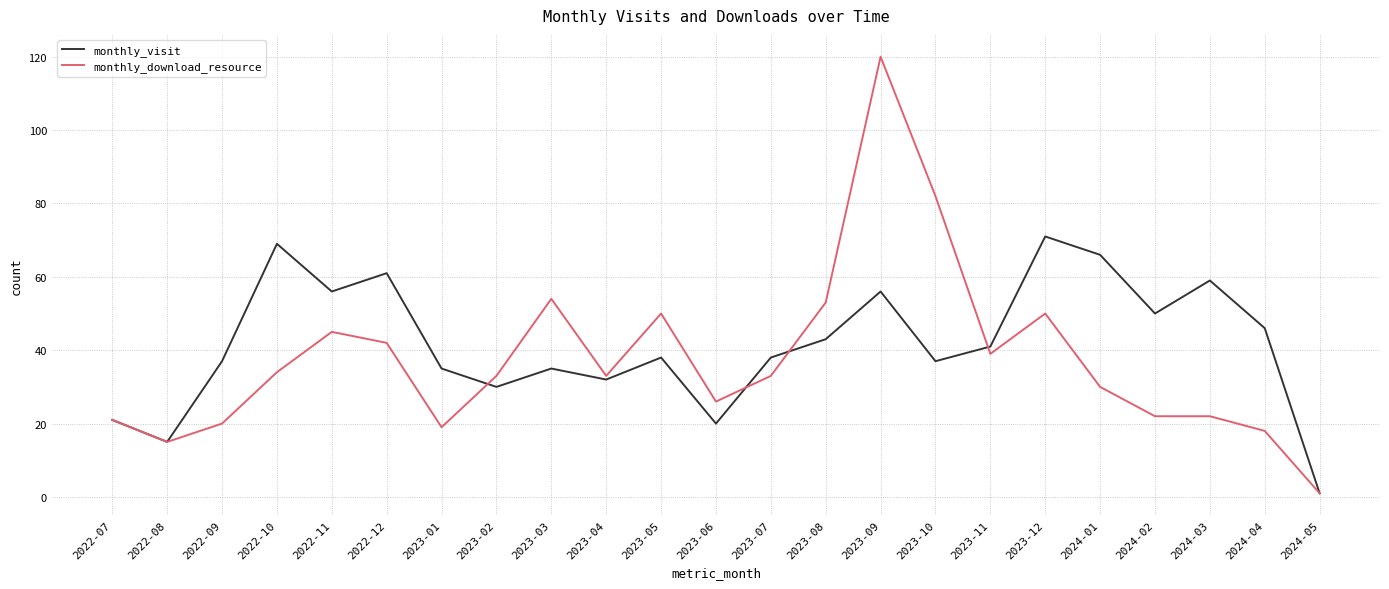

At 2023-05, list the series in order from smallest to largest.

monthly_visit, monthly_download_resource